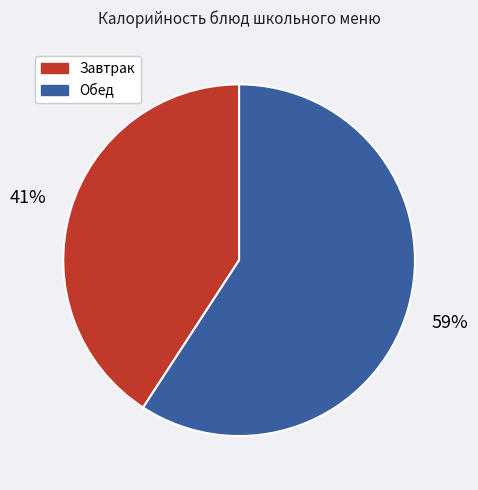

To the nearest percent, what is the average slice percentage?

50%